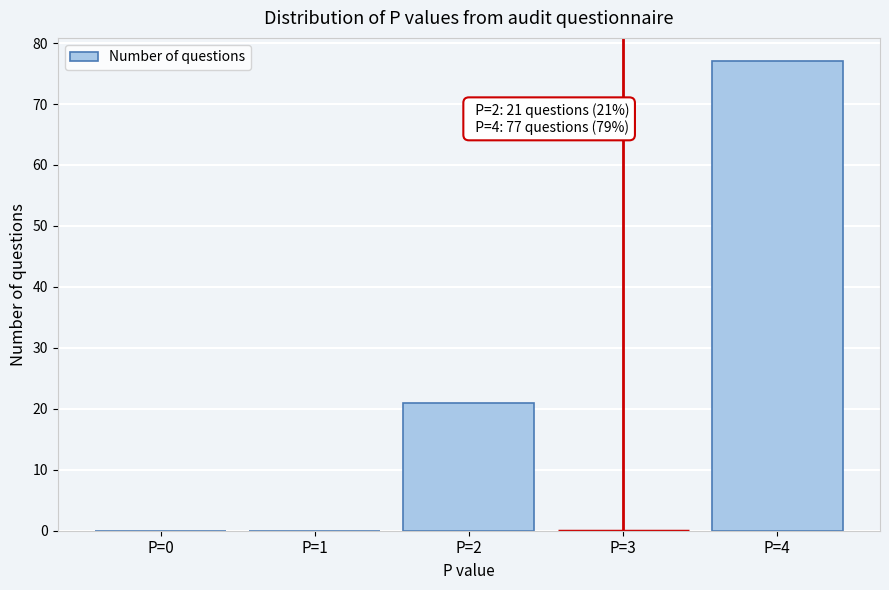

Reading right to left, extract all data points from this chart.

P=4=77	P=3=0	P=2=21	P=1=0	P=0=0